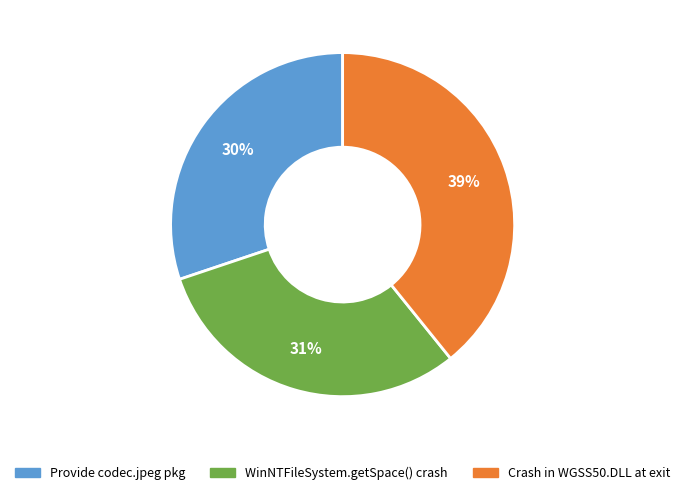

Is there any slice that represents more than half of the pie?

No